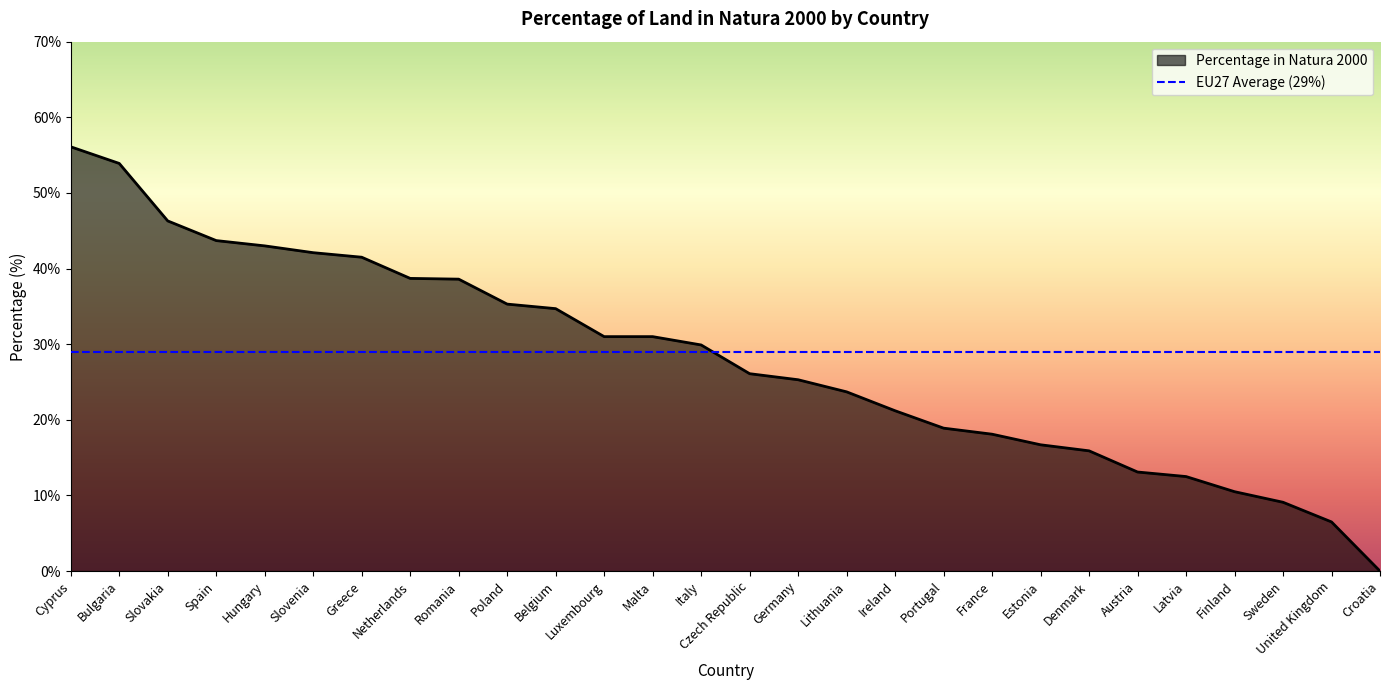

The value at Luxembourg is 49.0. True or false?

False